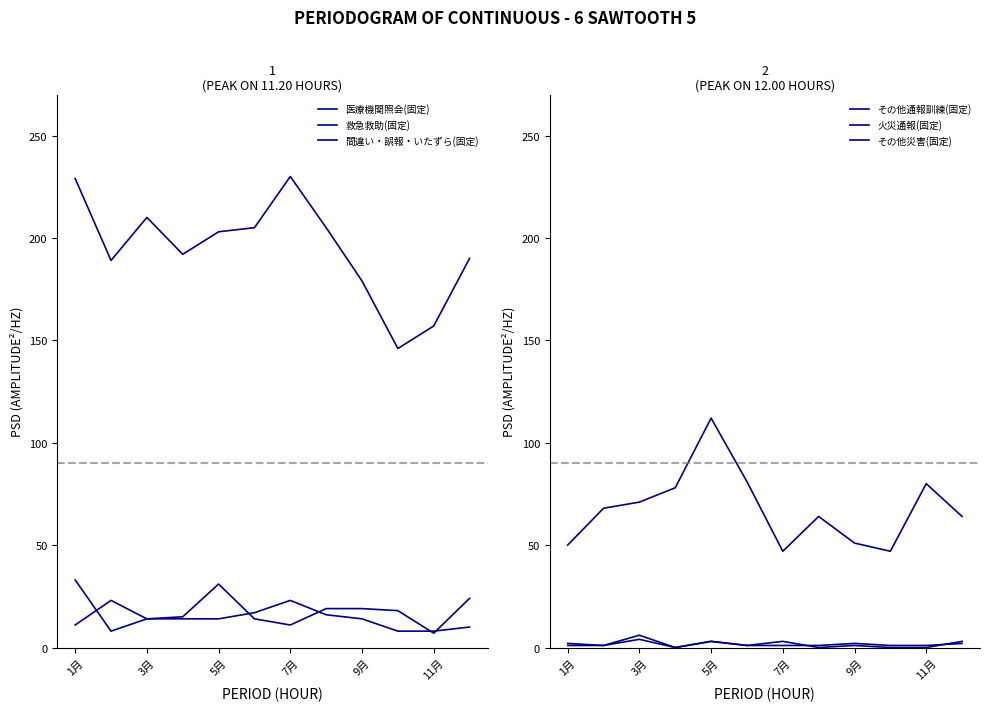

What is the difference between the maximum and minimum values in the 間違い・誤報・いたずら(固定) series?

15